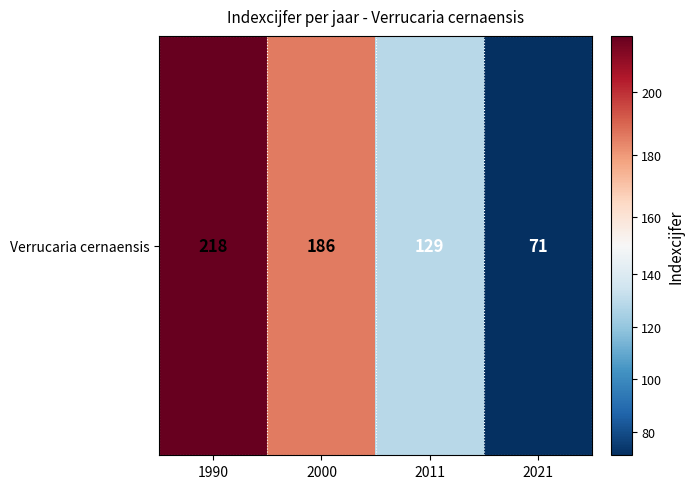

Between 2011 and 2021, which is larger?

2011